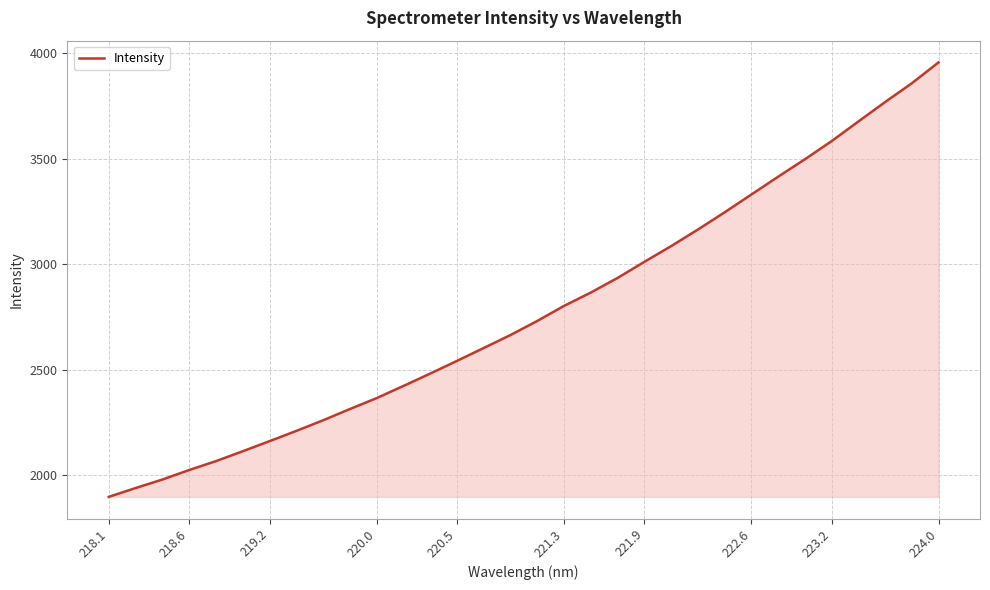

What is the smallest value displayed?

1898.7